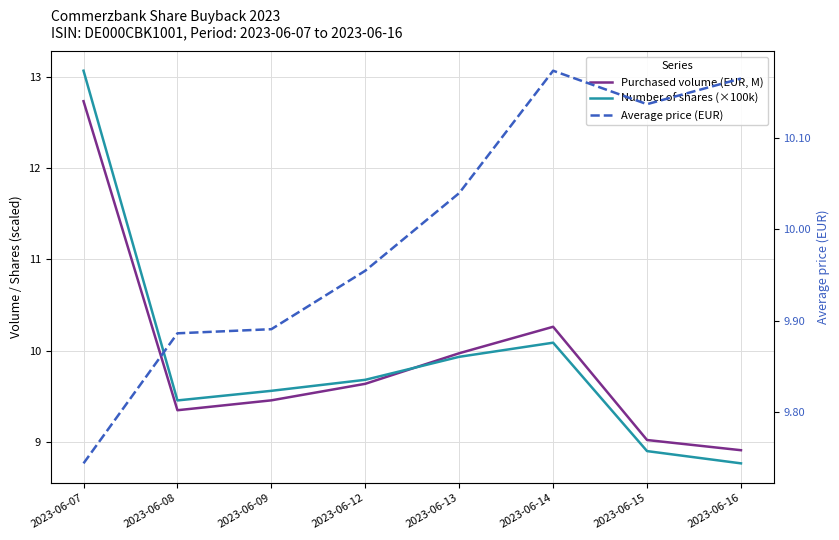

What is the maximum value shown in the chart?

13.1